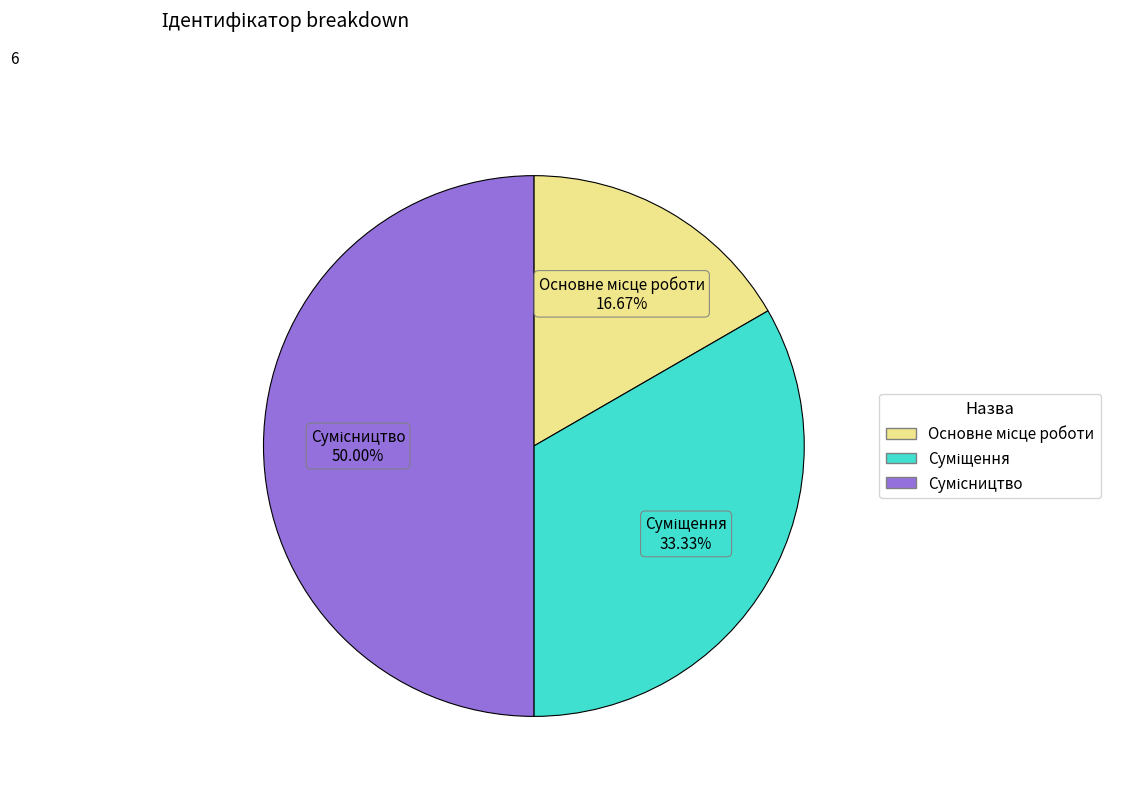

To the nearest percent, what is the average slice percentage?

33%